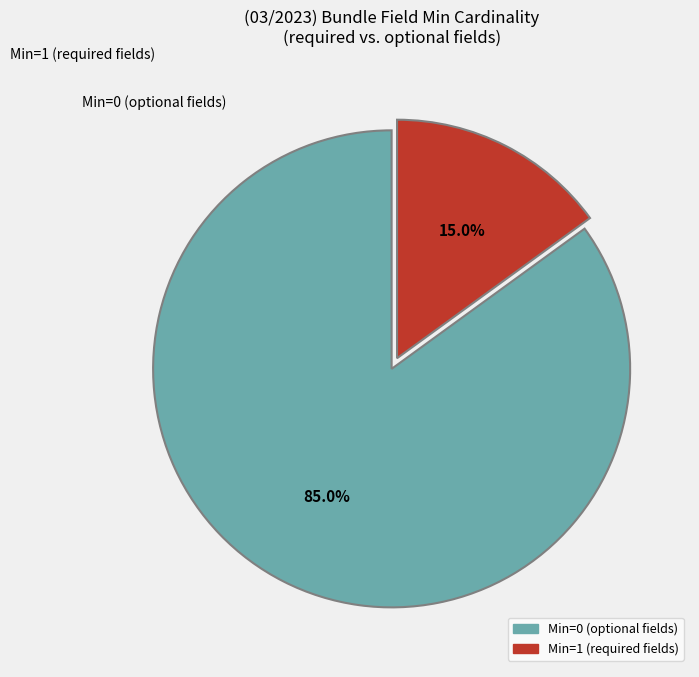

Is there any slice that represents more than half of the pie?

Yes